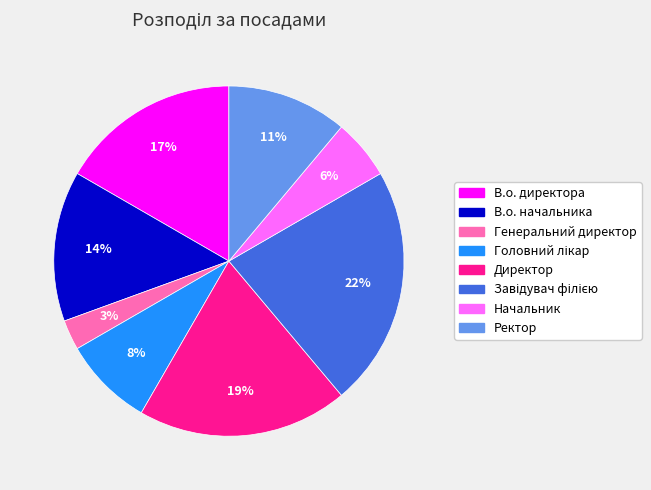

Does any single category account for the majority?

No